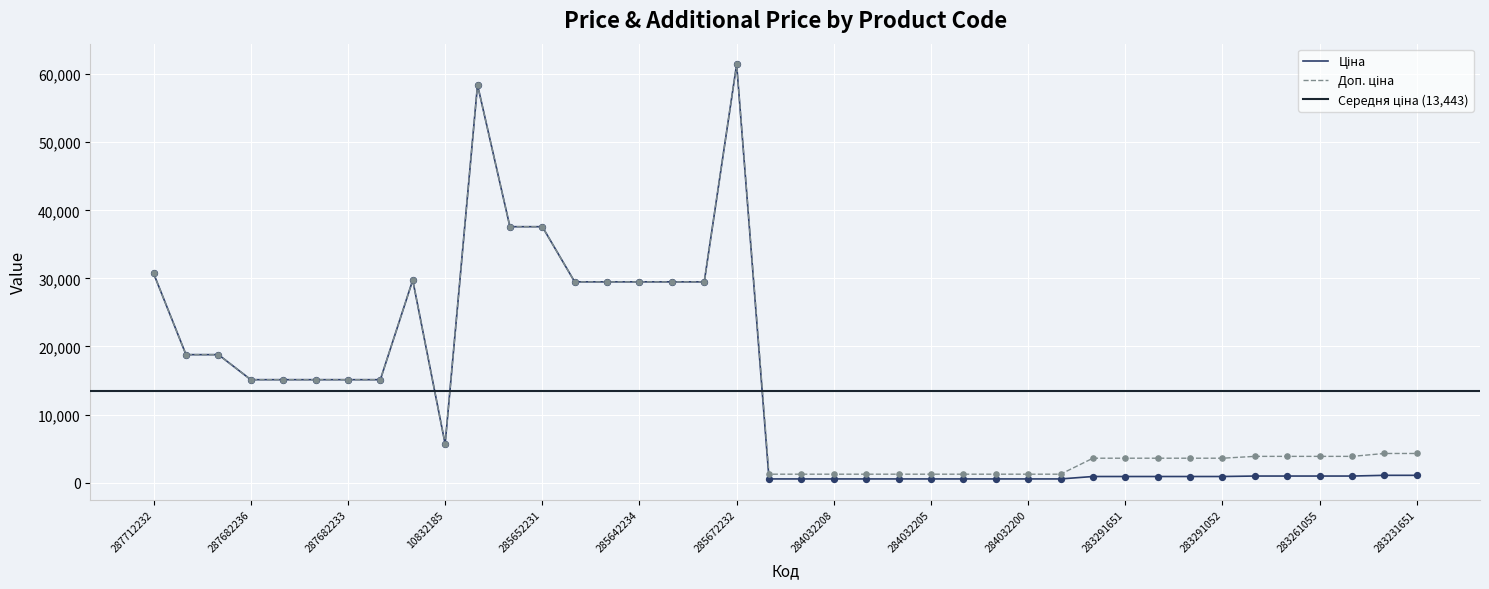

Which series has the widest spread of Y values?

Ціна